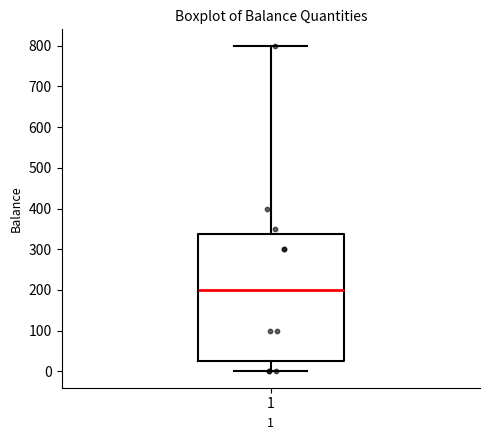

Transcribe this box plot: give where the median line is, the range the box spans, and where the two whiskers end, as read against the y-axis. The values are not printed on the chart, so give them approximately, as read against the axis.

median 200, box 30 to 340, whiskers 0 to 800